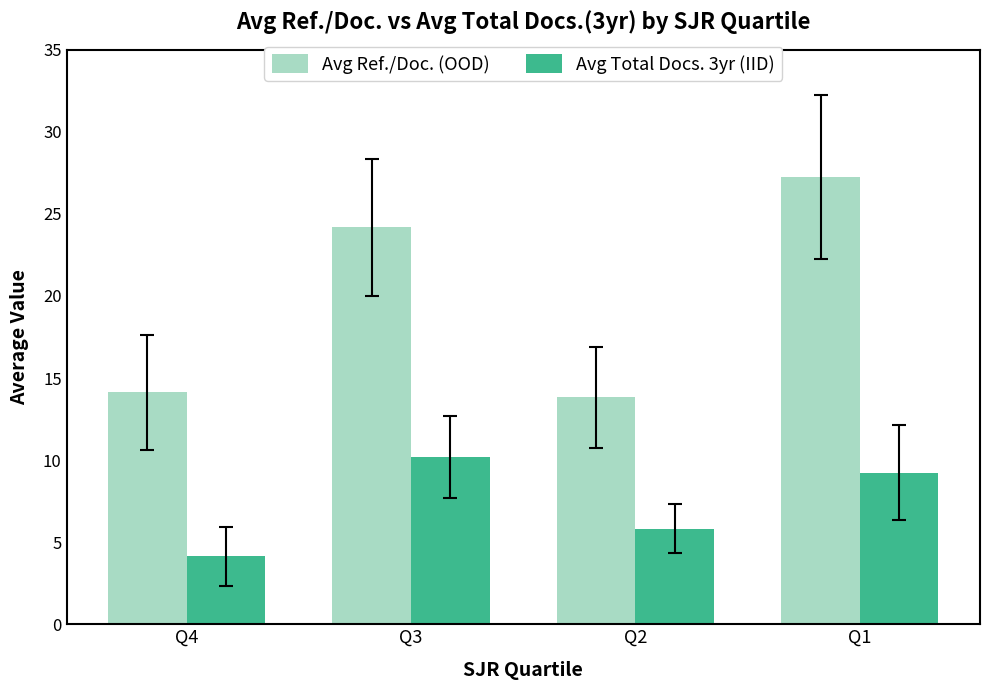

How many categories are shown in the chart?

4